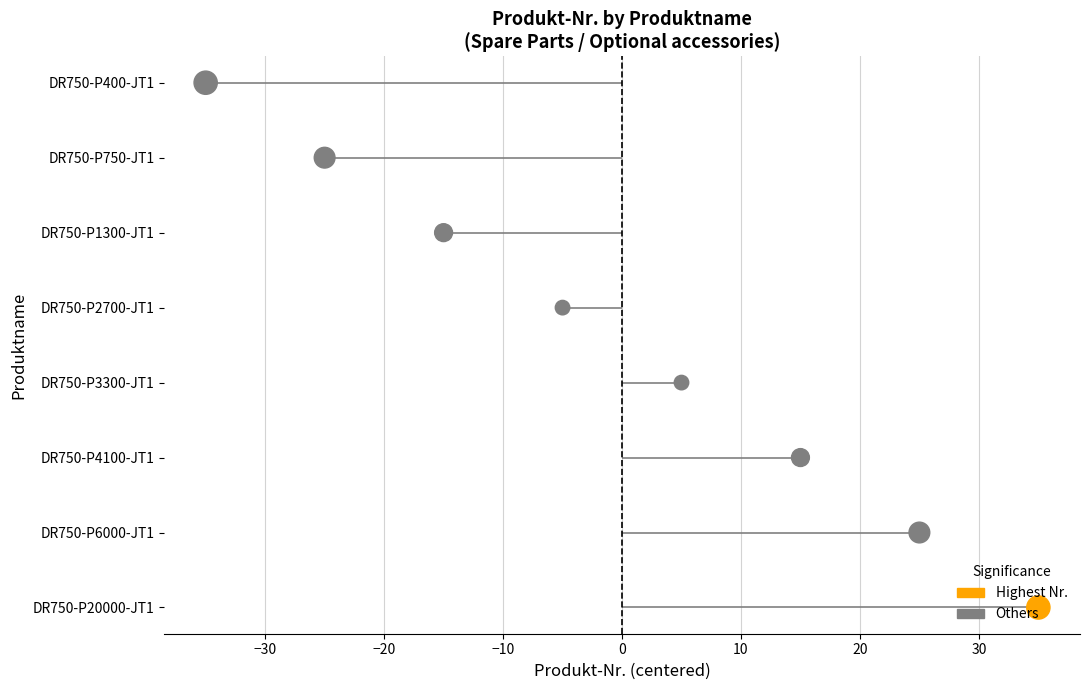

What is the change in value from 10 to 20?

+1